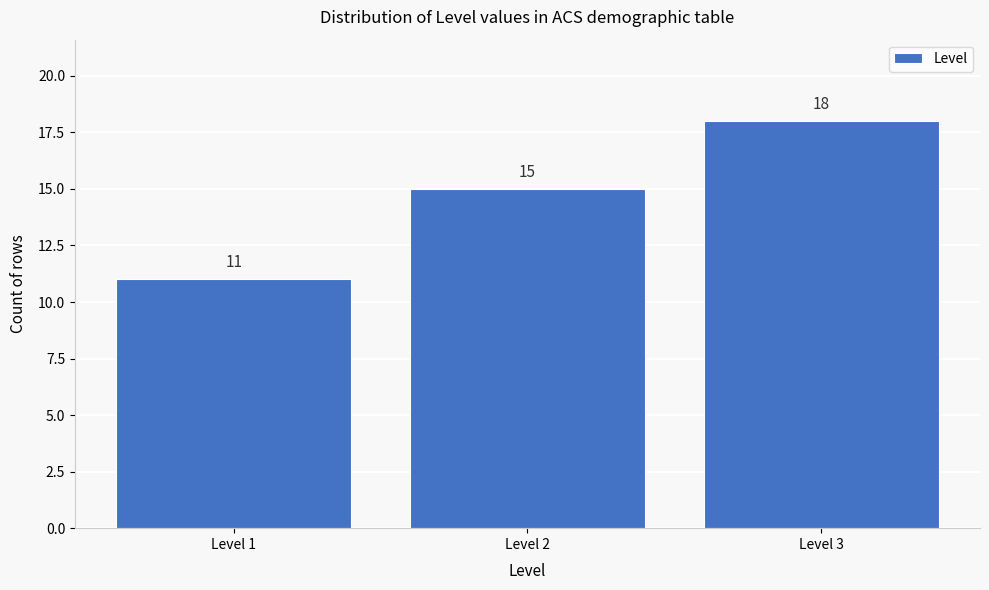

Reading left to right, extract all data points from this chart.

Level 1=11	Level 2=15	Level 3=18